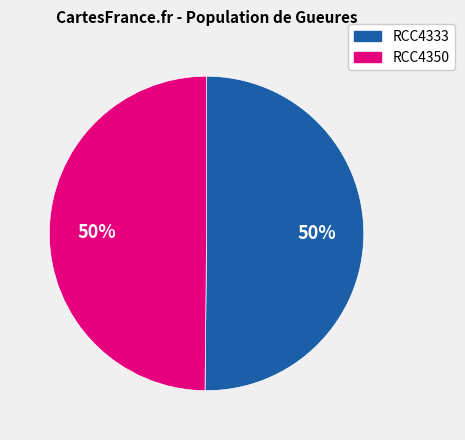

To the nearest percent, what portion does RCC4333 represent?

50%